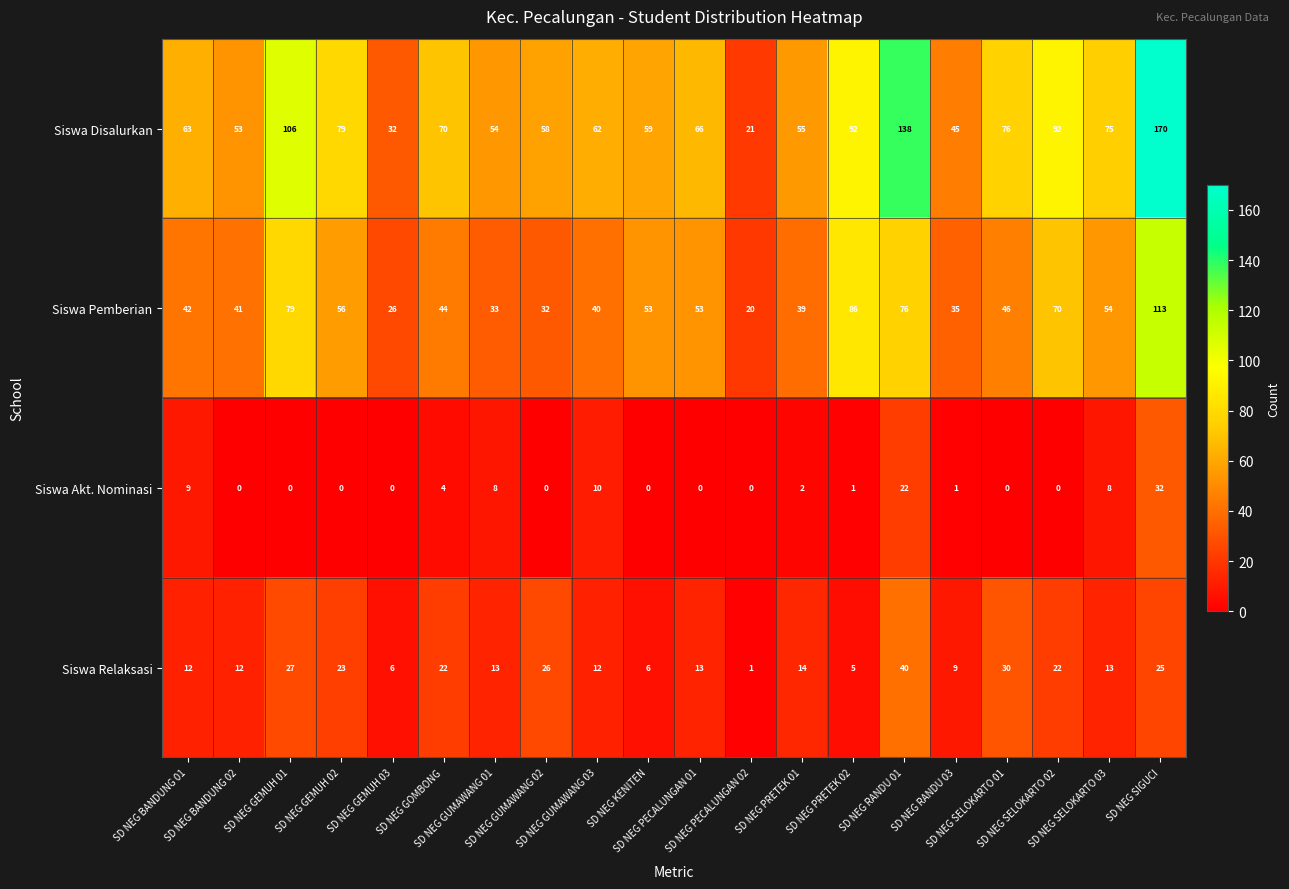

Which series has the largest total across all categories?

Siswa Disalurkan